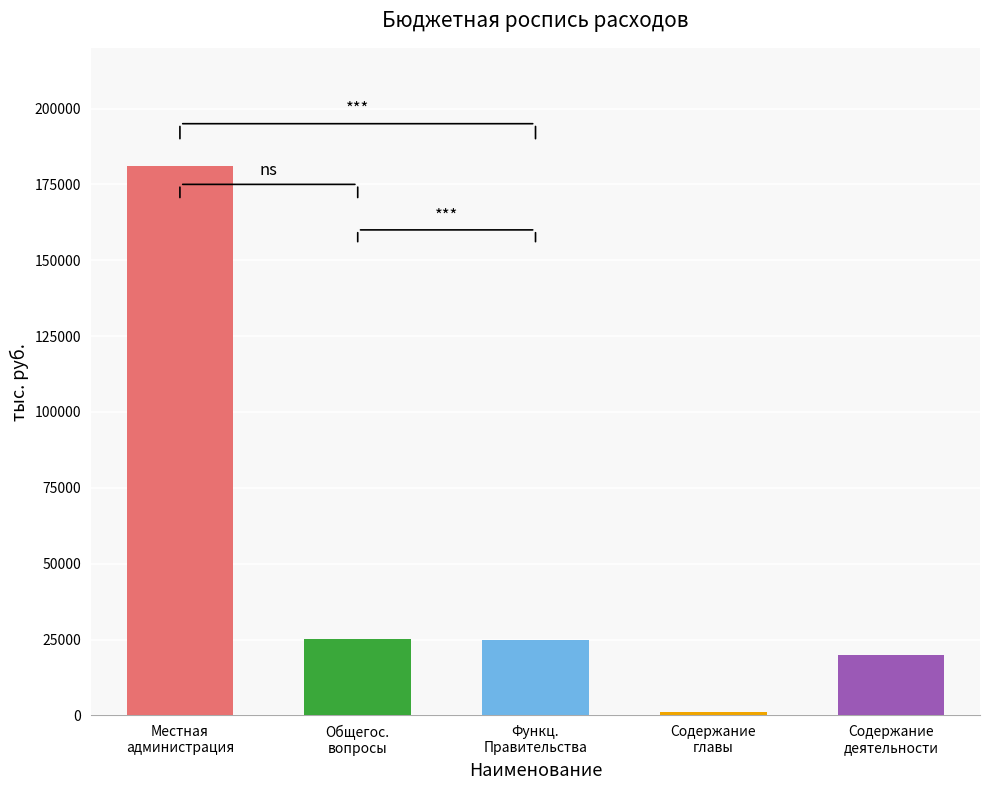

The value of 1 кв. at Содержание и обеспечение деятельности is 4966.0. True or false?

True